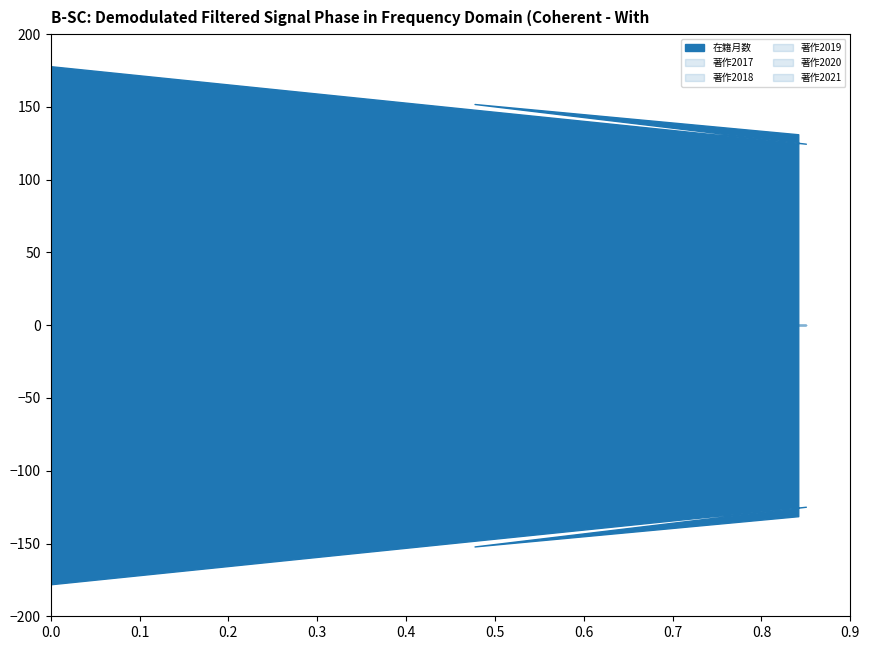

Count the 在籍月数 values in the range 101 to 137.

3